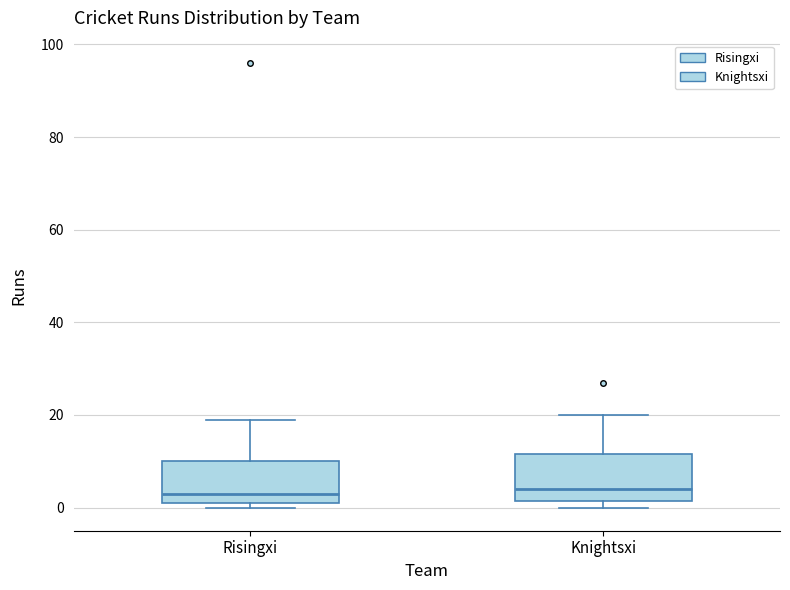

Reading left to right, read every box against the y-axis: the position of its median line, the range the box covers, and the ends of its whiskers. The values are not printed on the chart, so give them approximately, as read against the axis.

Risingxi: median 4, box 2 to 10, whiskers 0 to 20
Knightsxi: median 4, box 2 to 12, whiskers 0 to 20